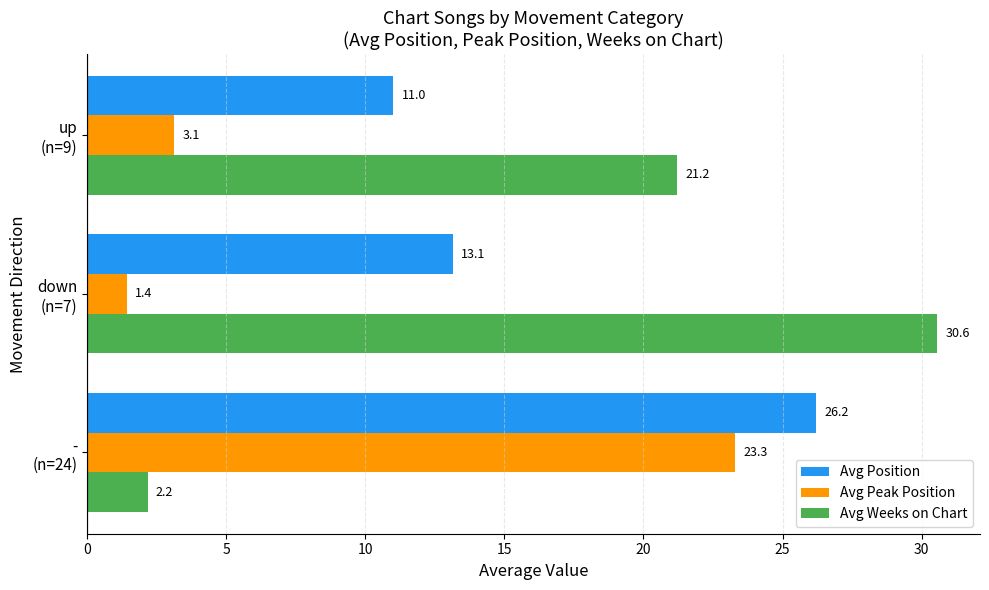

What is the maximum value shown in the chart?

30.6